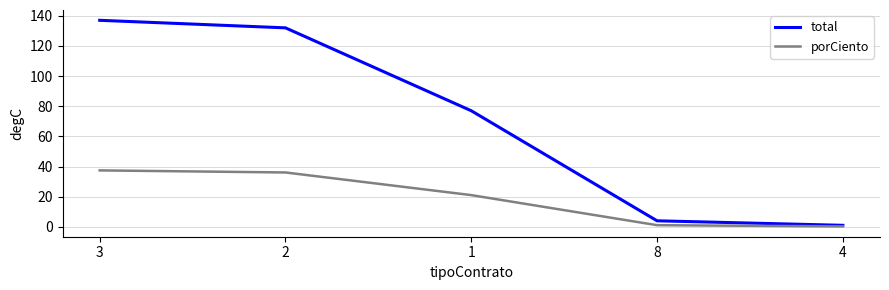

What is the spread (max minus min) of values at 8?

2.9